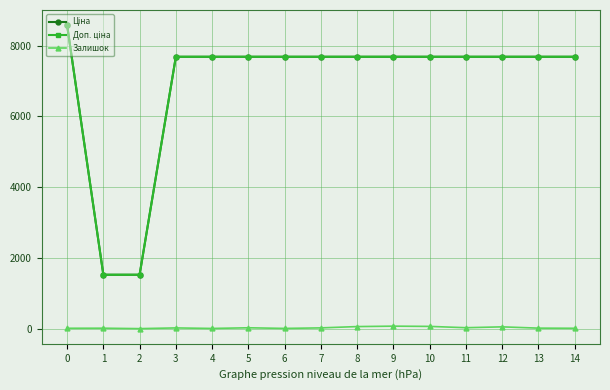

What is the greatest value displayed?

8581.1